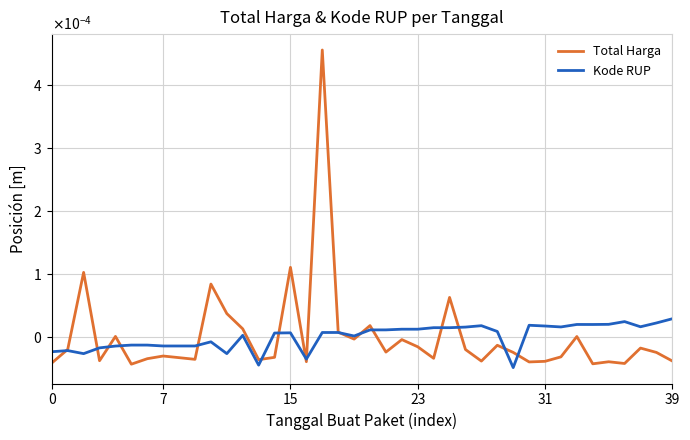

Does the chart display data point markers on the line(s)?

No